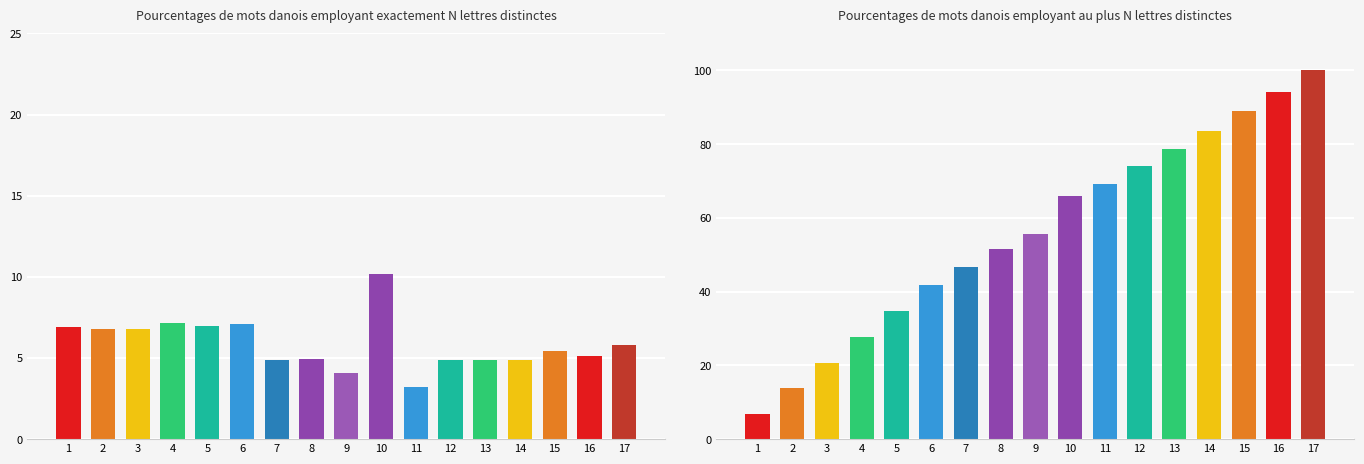

How many values in the RPT_LEN % by index series are below 5?

7